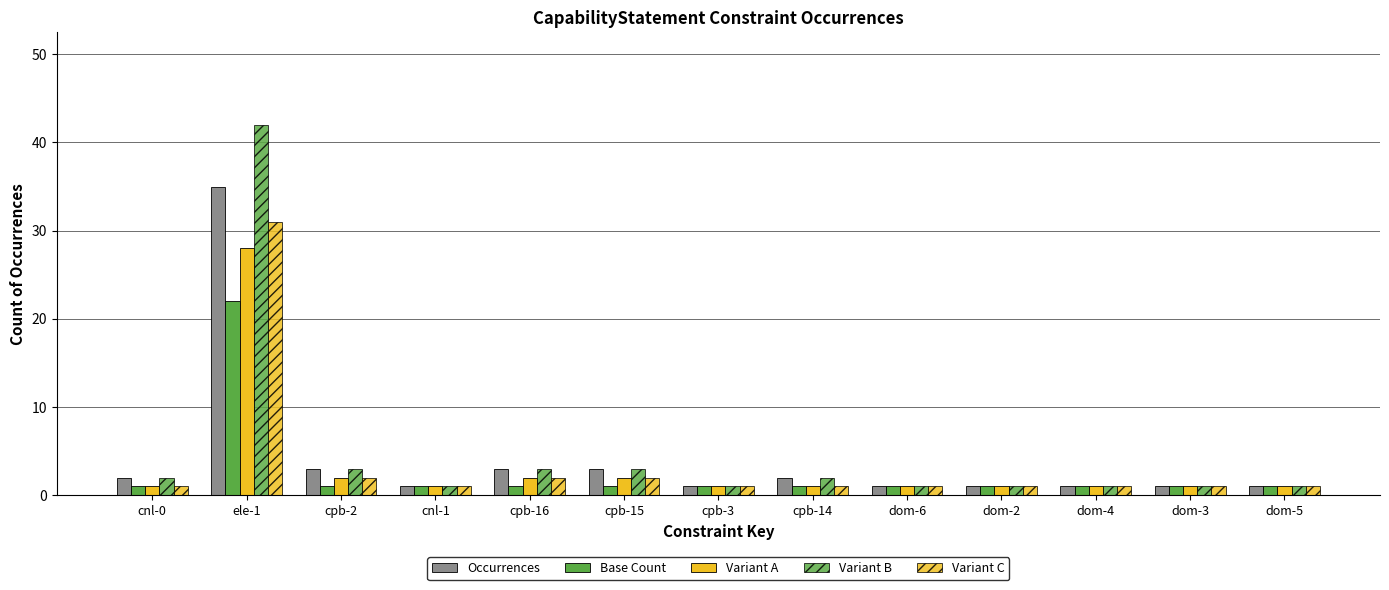

How many data points does each series have?

13